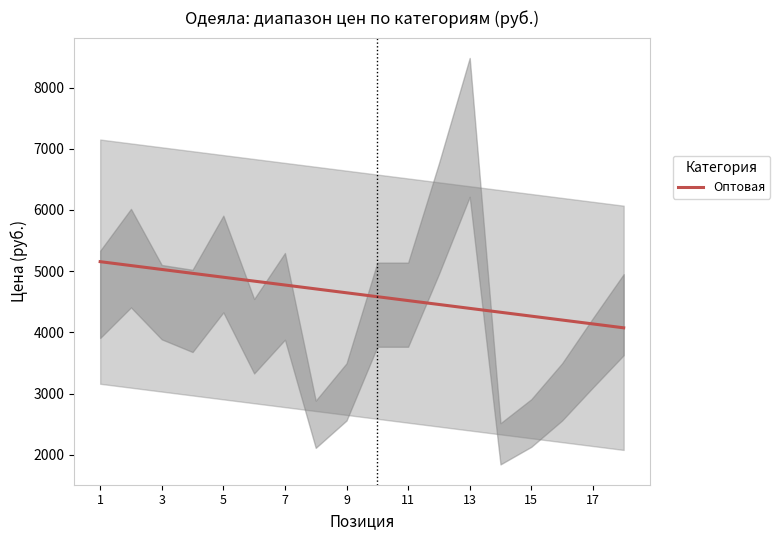

What is the difference between the maximum and minimum values?

1080.8